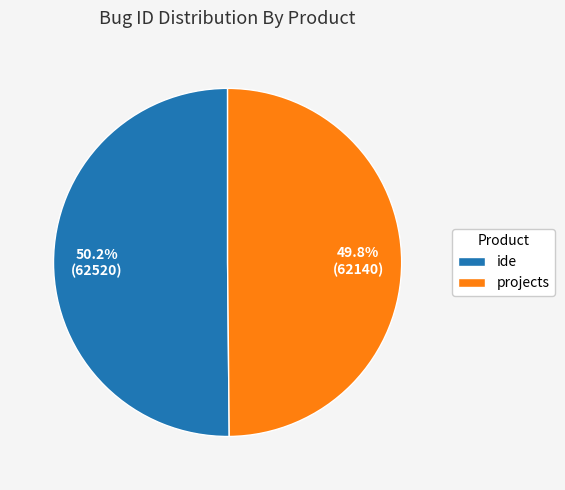

Does any single category account for the majority?

Yes